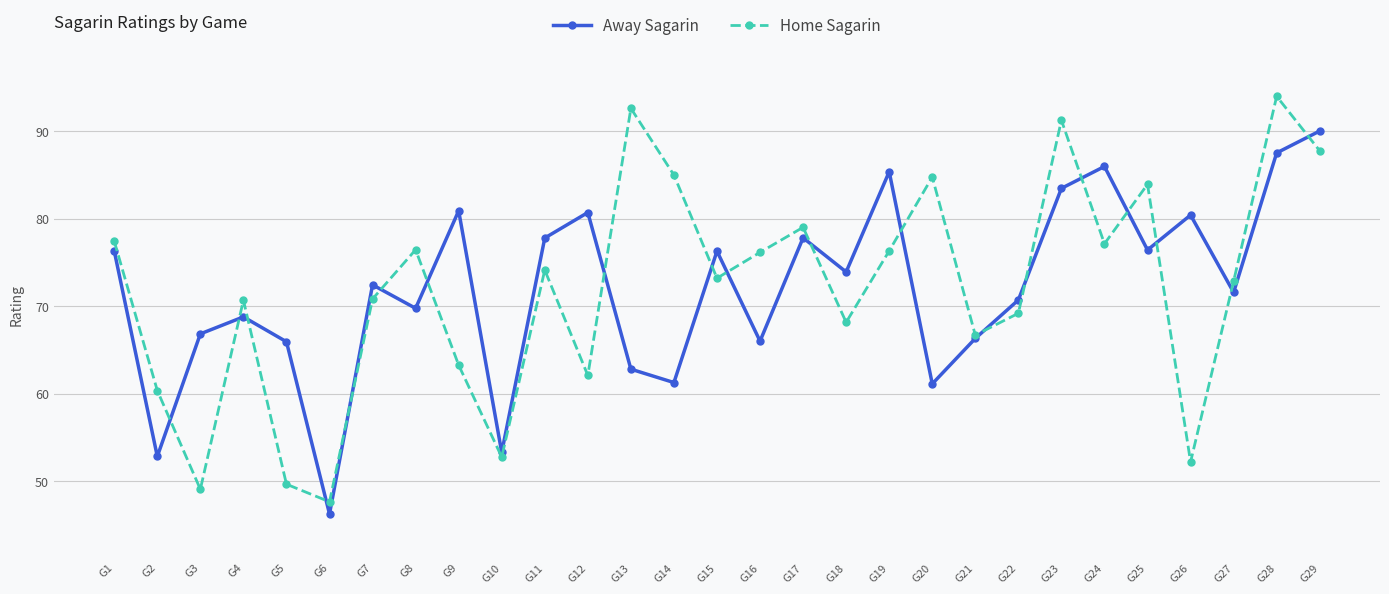

Between G2 and G14, which series saw the biggest shift?

Home Sagarin